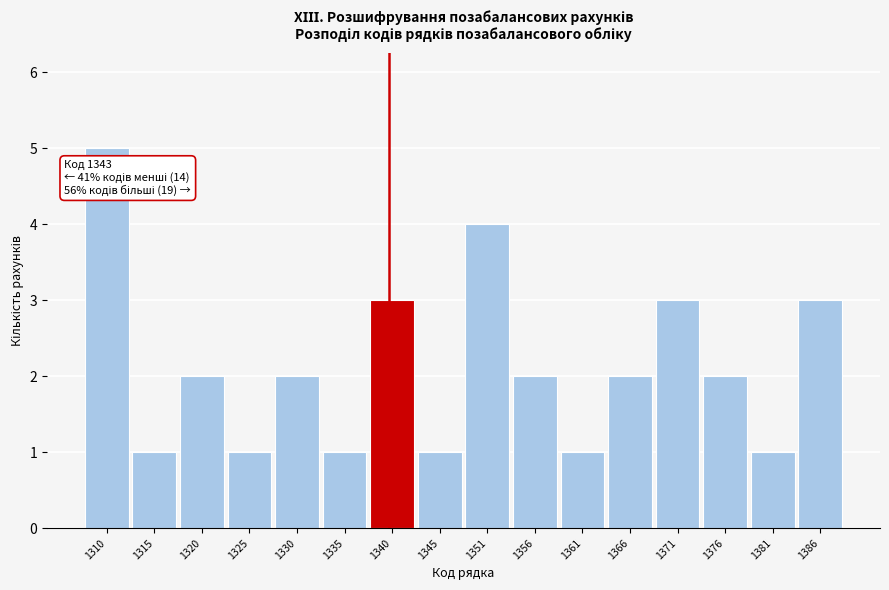

Reading right to left, what are all the values shown in this chart?

1386=3	1381=1	1376=2	1371=3	1366=2	1361=1	1356=2	1351=4	1345=1	1340=3	1335=1	1330=2	1325=1	1320=2	1315=1	1310=5